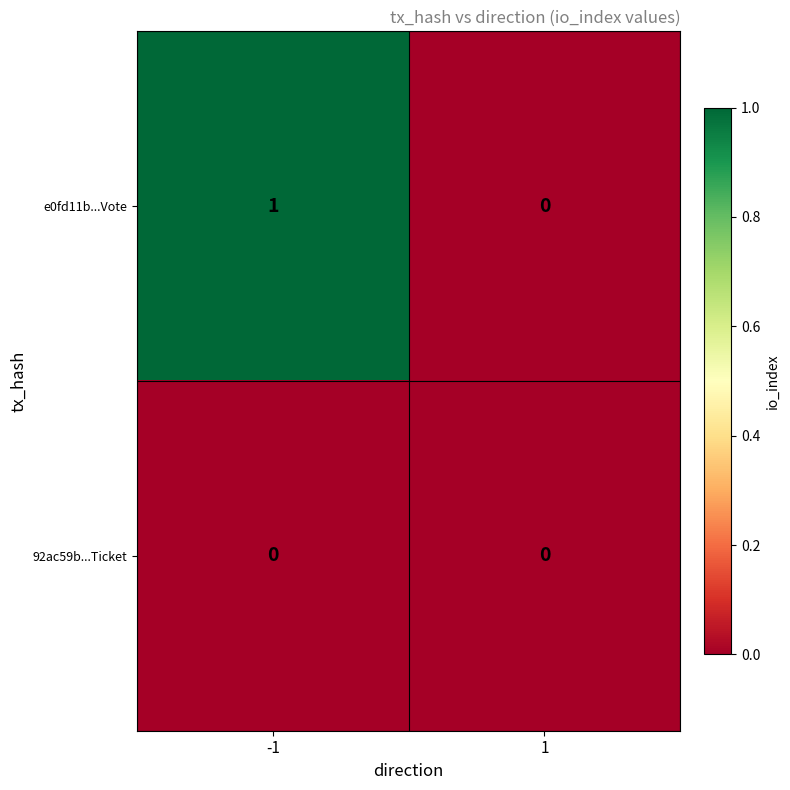

Which series has the largest range (max minus min)?

e0fd11b...Vote